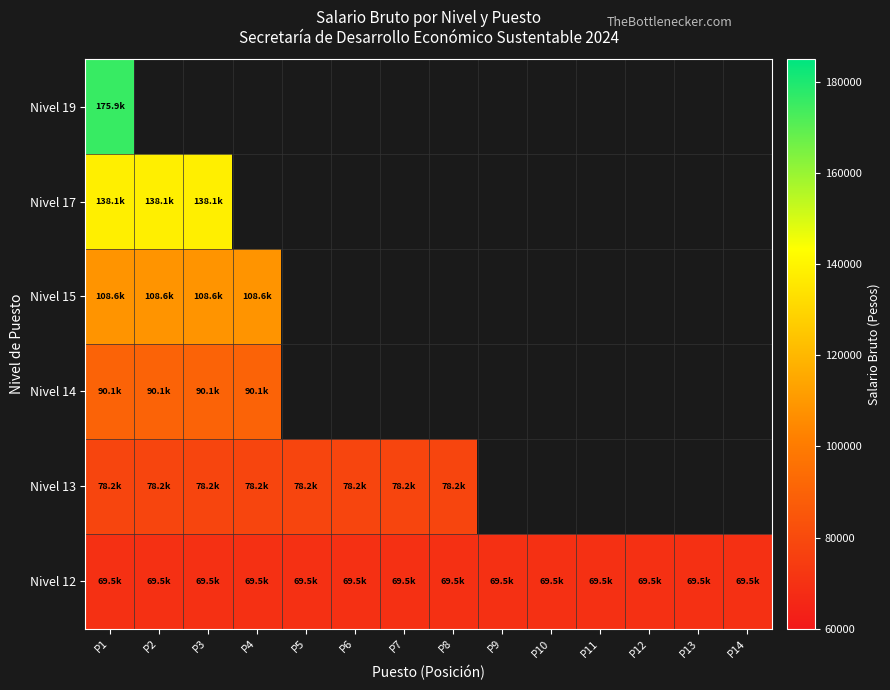

At which category is the sum across all series the highest?

P1